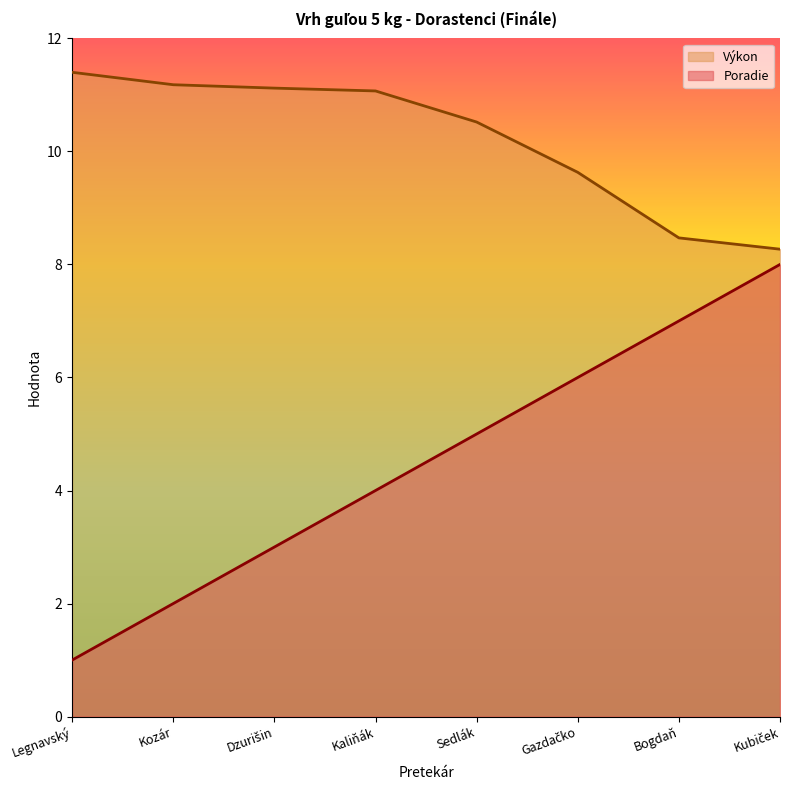

How many lines are shown in the chart?

2